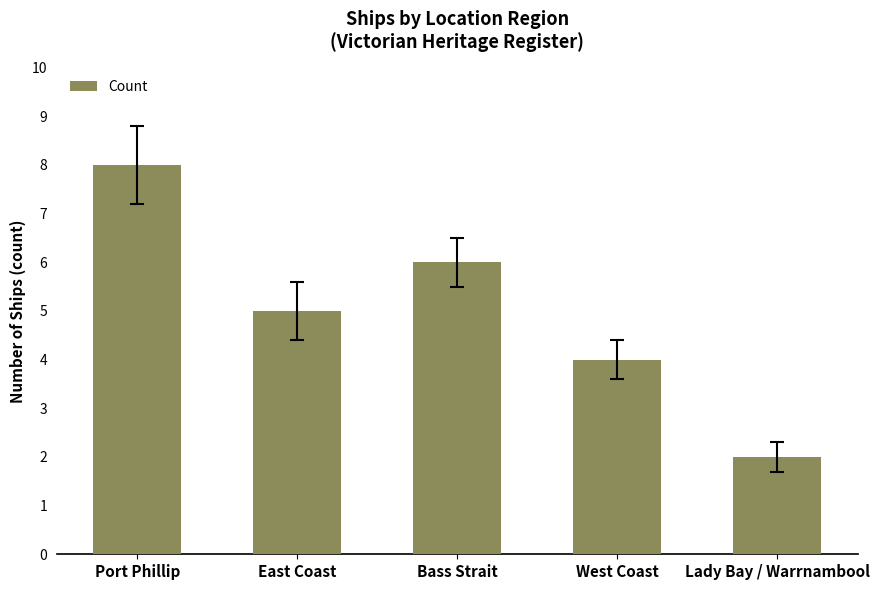

Does the chart contain any negative values?

No